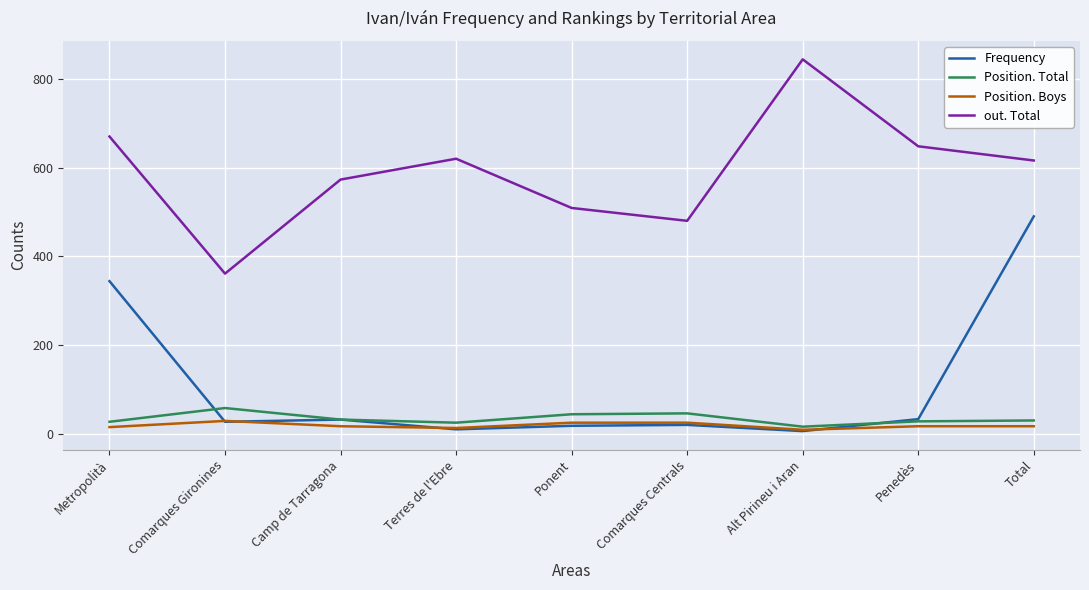

True or false: out. Total and Position. Boys cross at least once.

False